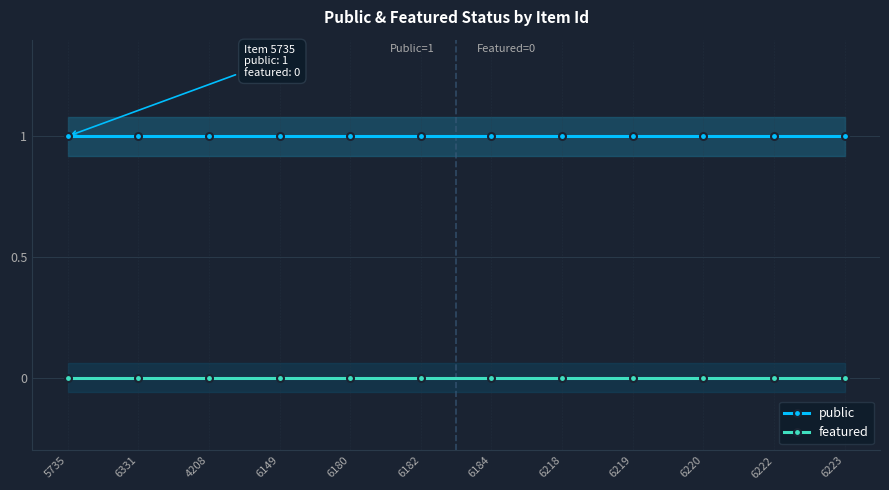

What are all the series names shown in the legend?

public, featured